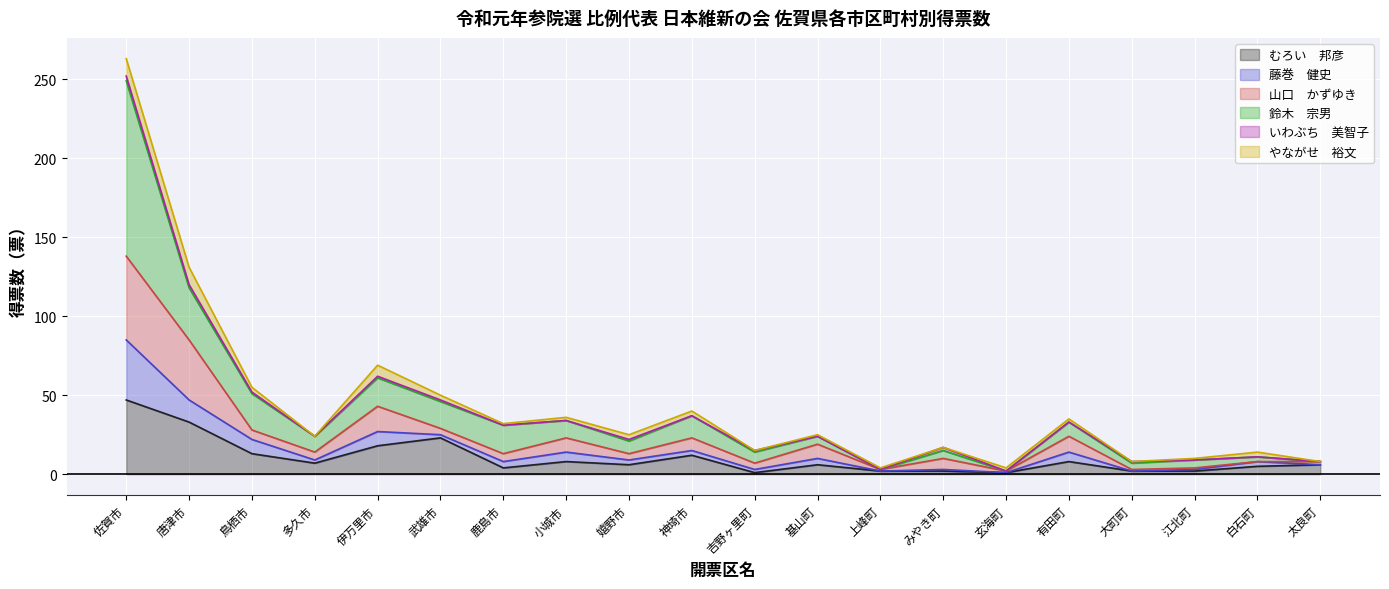

True or false: 鈴木　宗男 and 山口　かずゆき intersect in this chart.

False